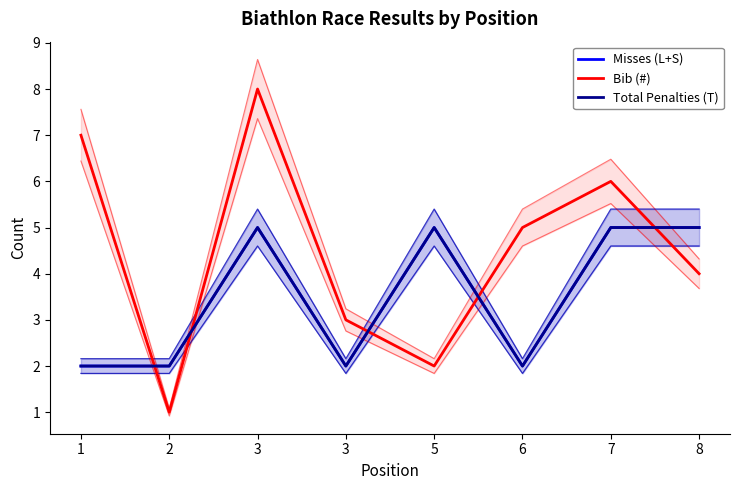

True or false: Total Penalties (T) and Misses (L+S) cross at least once.

False